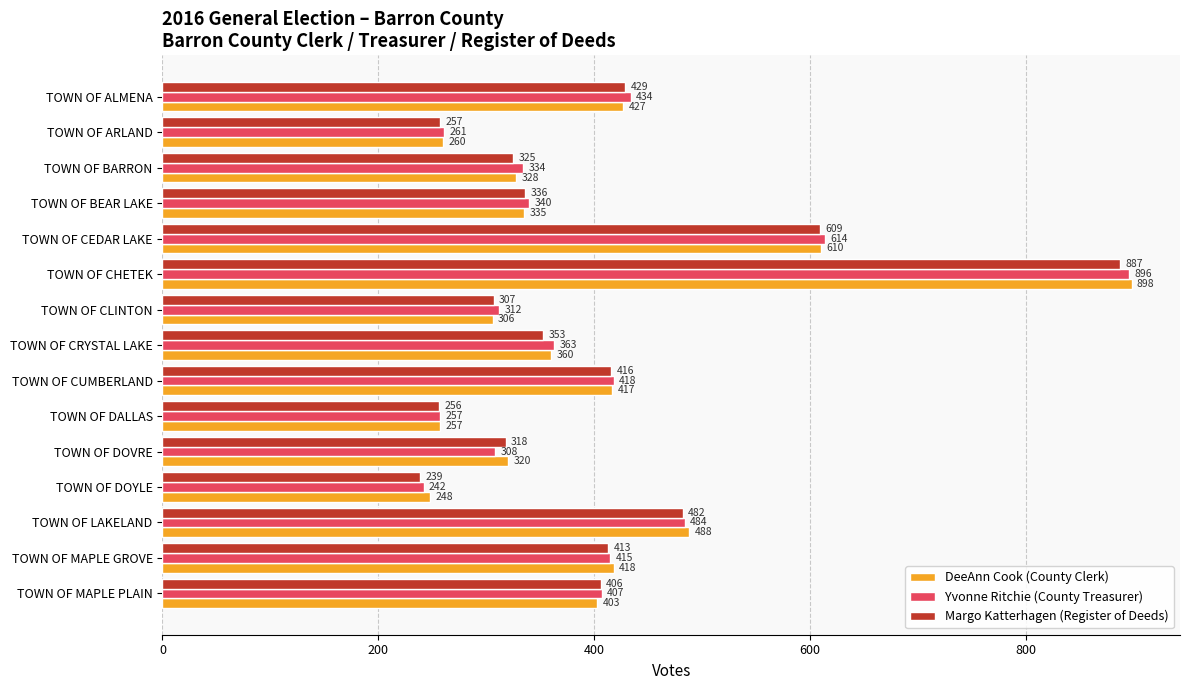

Which series has the widest spread of values?

Yvonne Ritchie (County Treasurer)